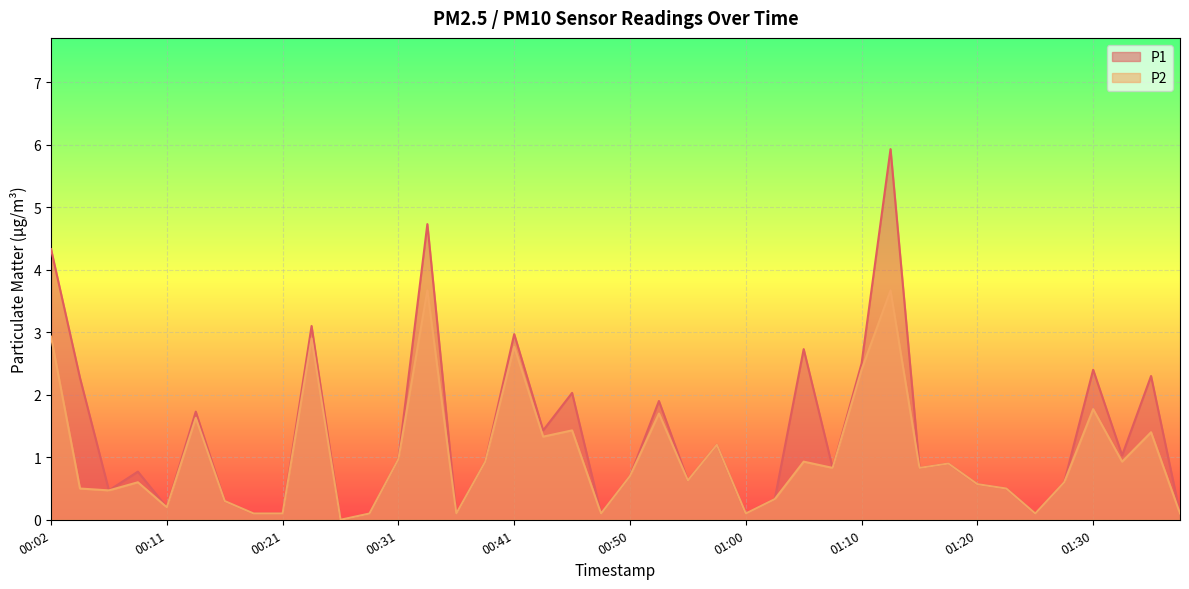

True or false: P1 has more than 0 points higher than both neighbors.

True